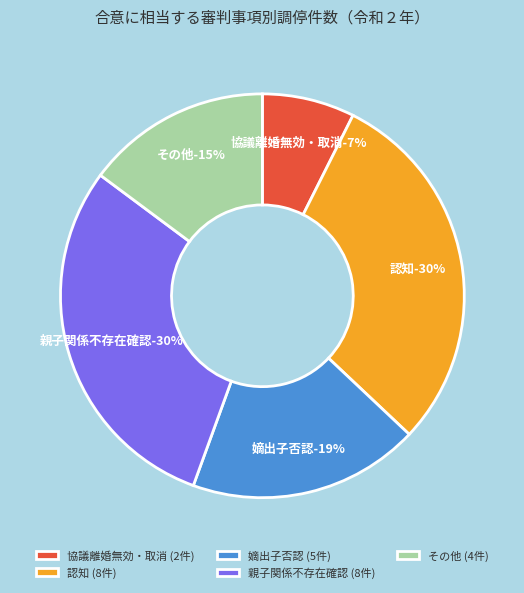

Does any single category account for the majority?

No